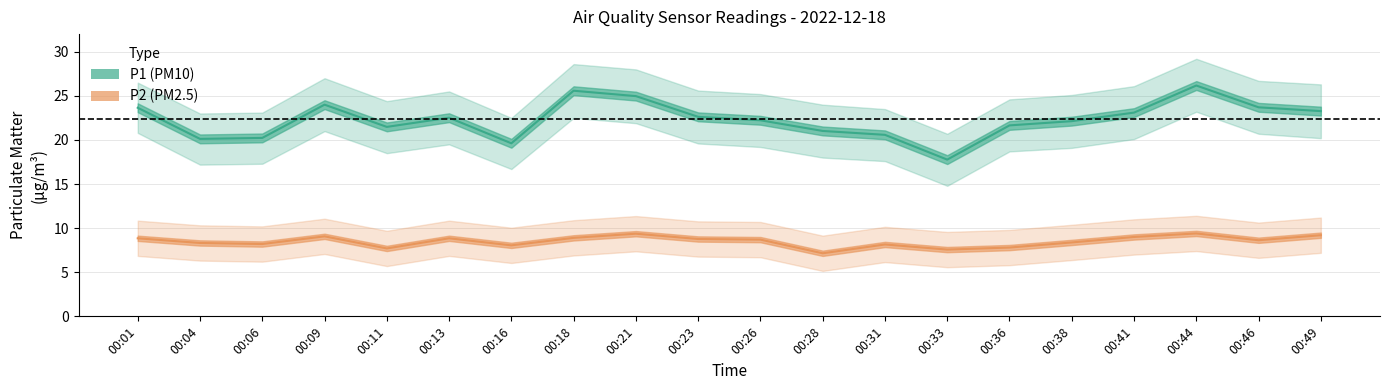

True or false: P2 and P1 intersect in this chart.

False